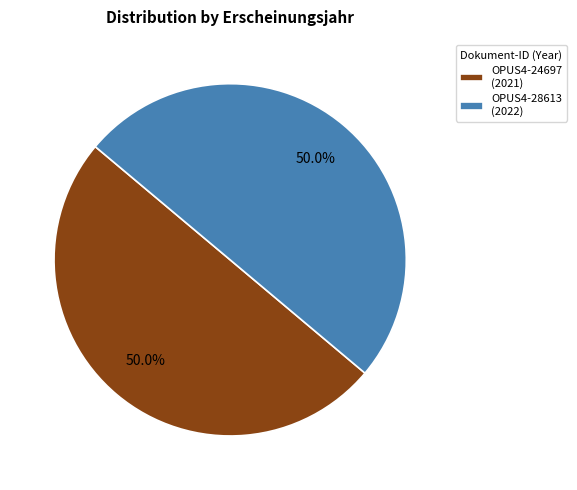

The OPUS4-28613 slice represents 45% of the pie. True or false?

False